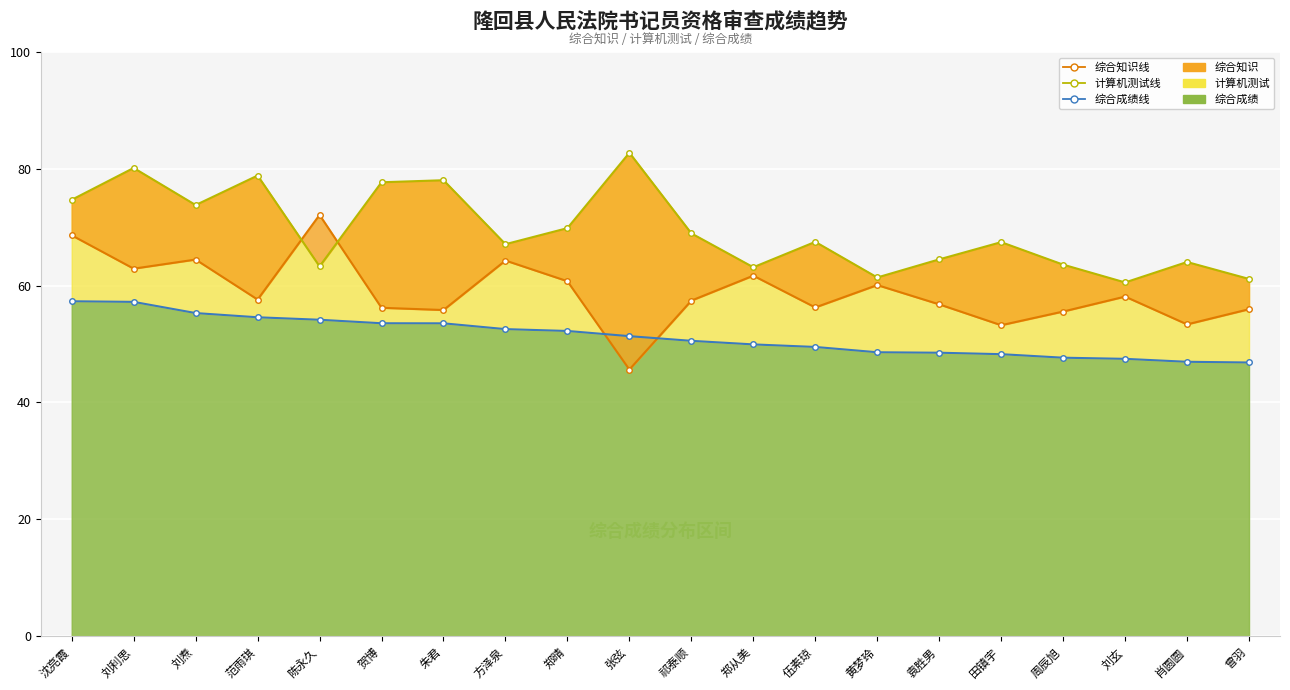

How many distinct data groups are displayed?

3